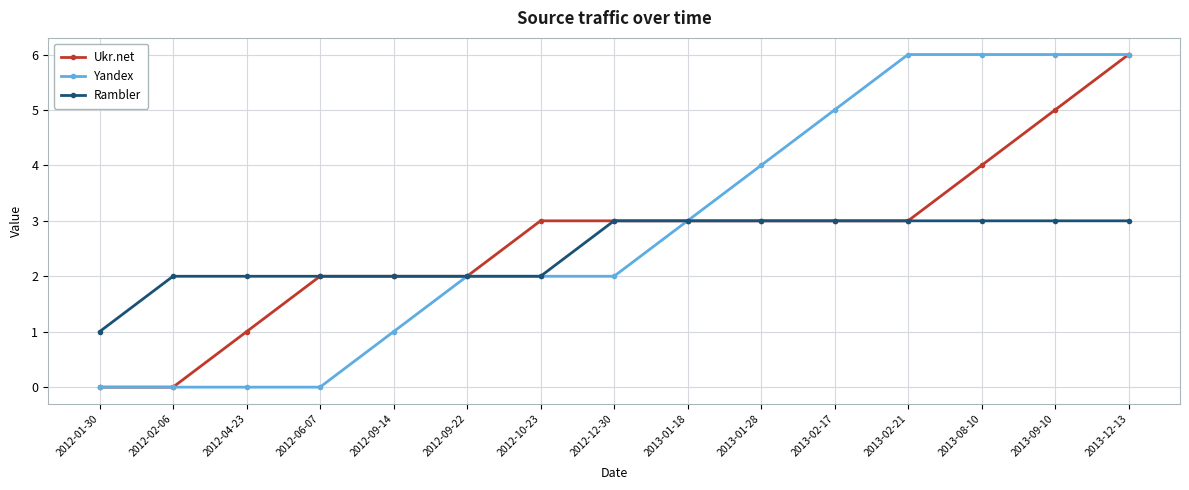

Does the chart have visible grid lines?

Yes